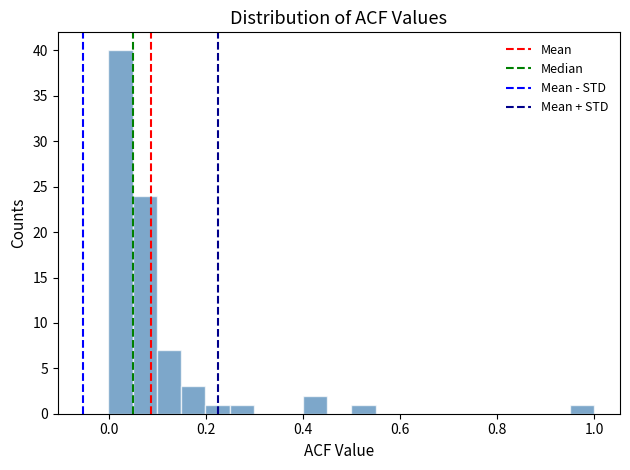

Read against the x-axis, roughly where is the centre of the tallest bar?

0.02